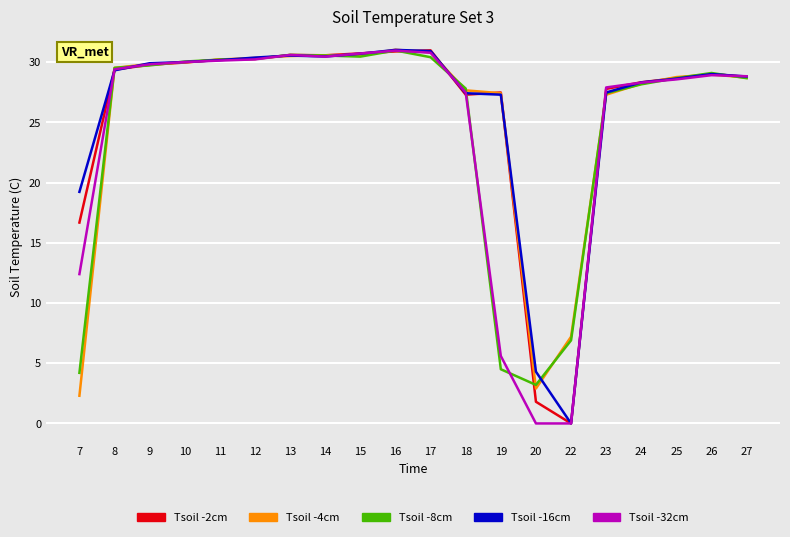

Is the value of Tsoil -32cm at 26 greater than the value of Tsoil -16cm at 19?

Yes